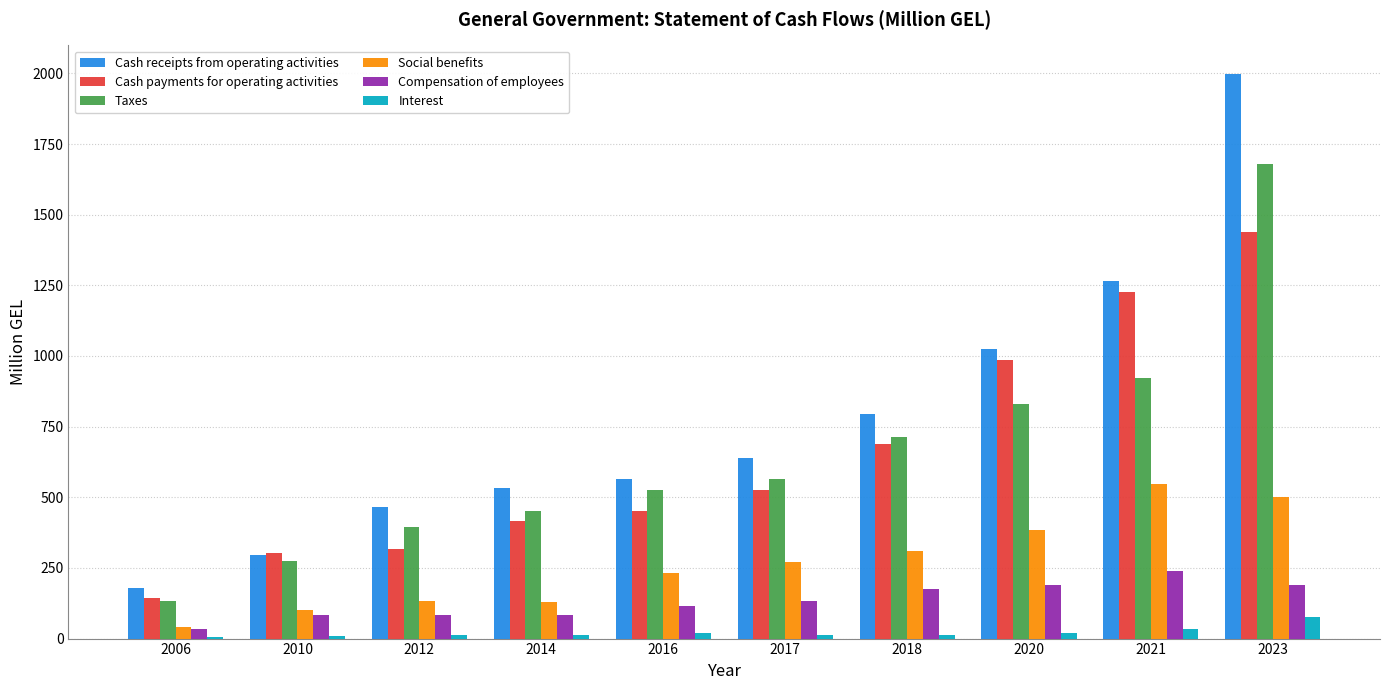

The Compensation of employees series shows 191.6 at 2016. True or false?

False